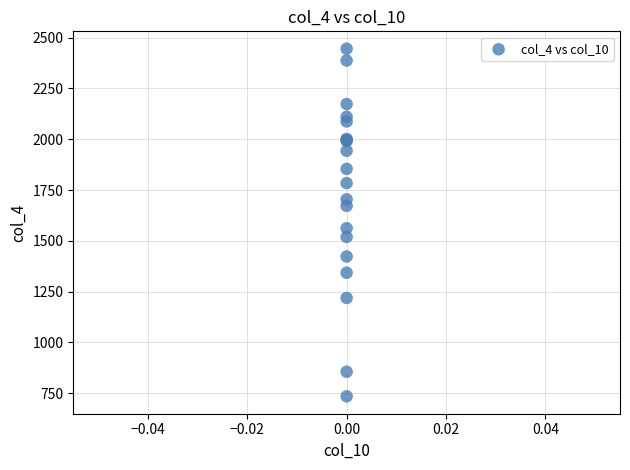

What Y value in the scatter plot is closest to 1590?

1562